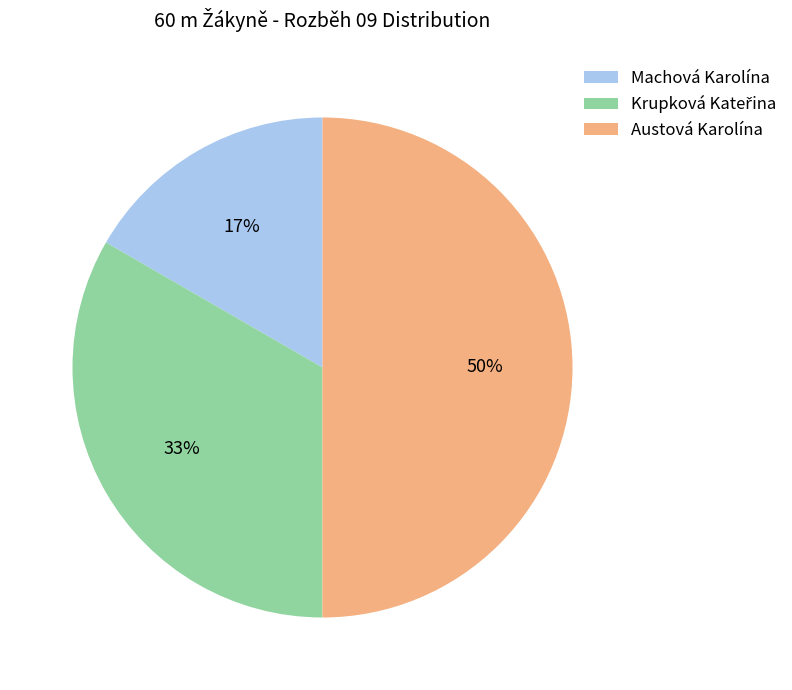

Is Machová Karolína the majority of the pie?

No